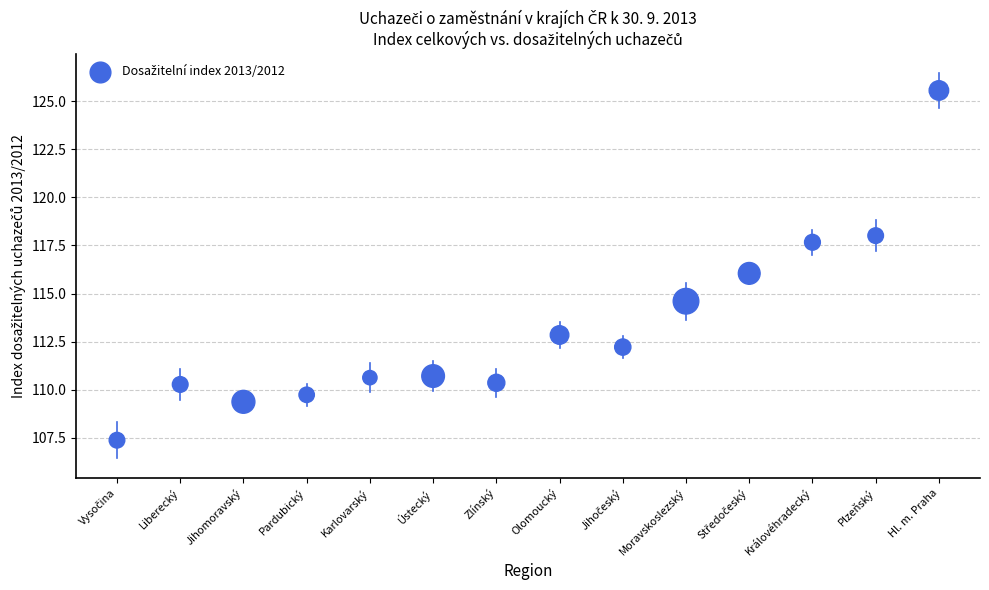

What is the range of Y values (max minus min)?

18.2